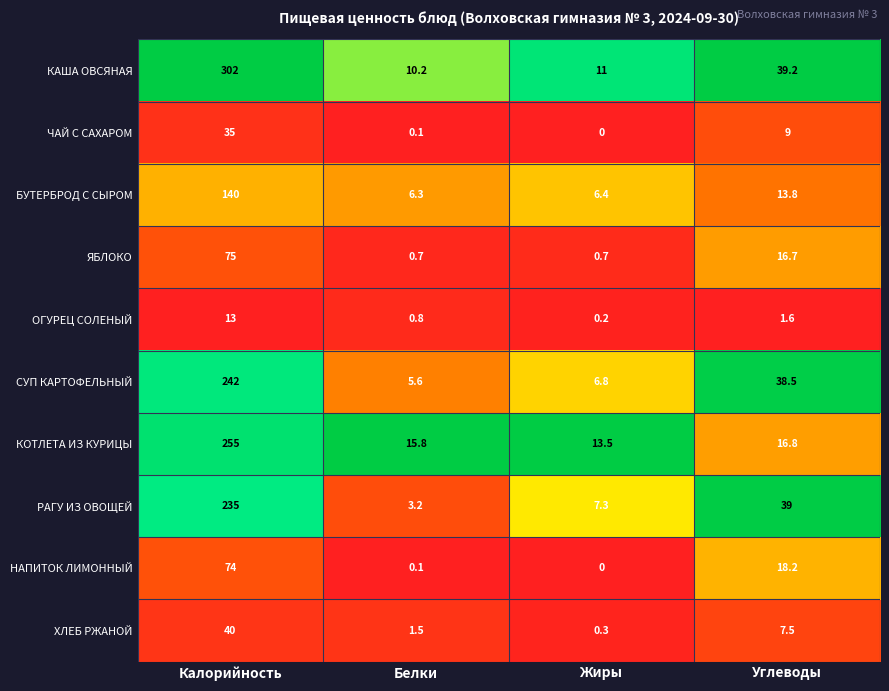

At which label does КОТЛЕТА ИЗ КУРИЦЫ first exceed 16?

Калорийность